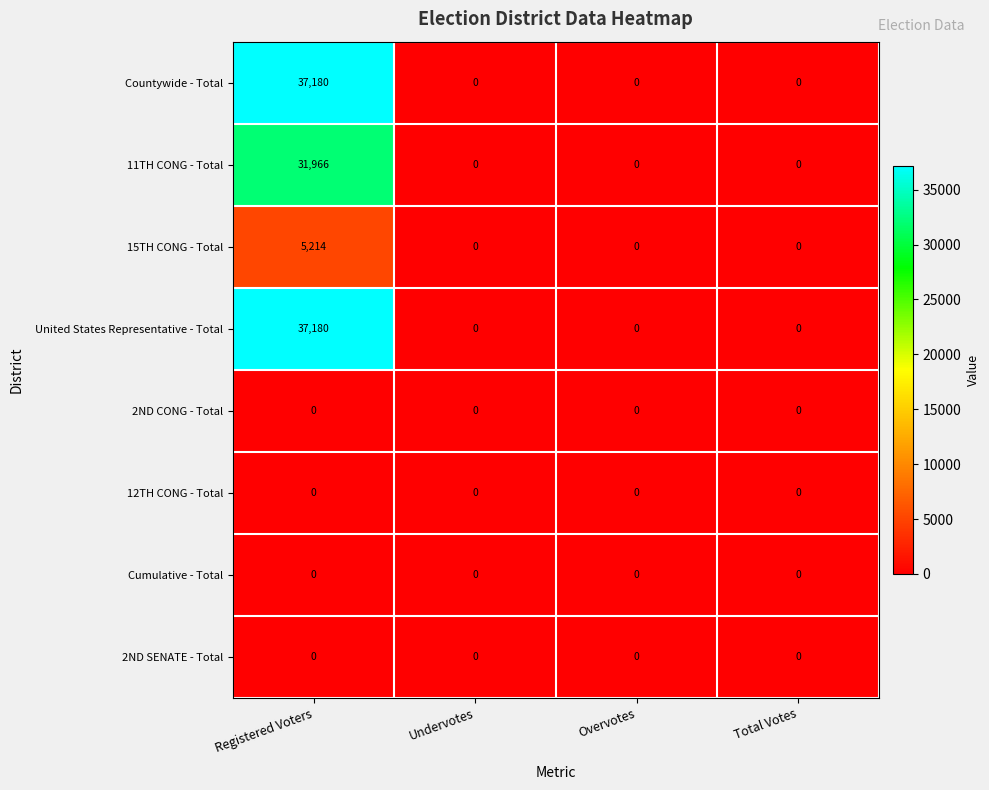

Is the value of 11TH CONG - Total at Registered Voters greater than the value of 2ND CONG - Total at Undervotes?

Yes